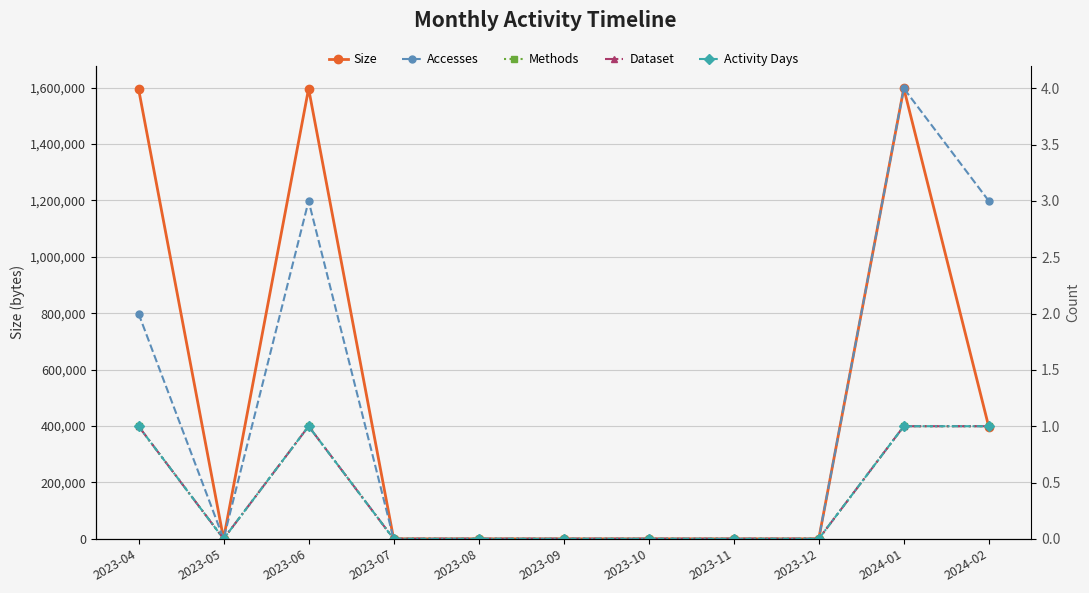

What is the maximum value shown in the chart?

1597225